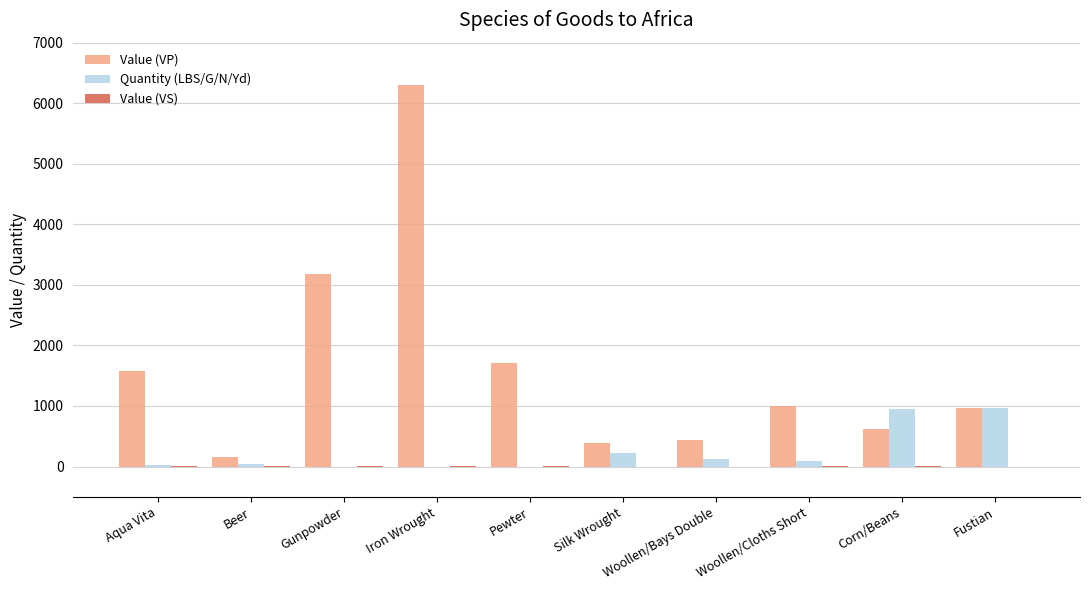

What is the total value across all series at Silk Wrought?

616